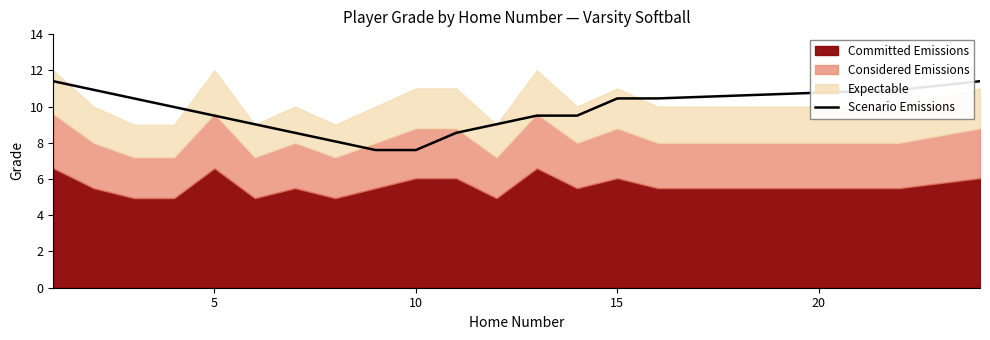

What is the minimum value for Scenario Emissions?

7.6